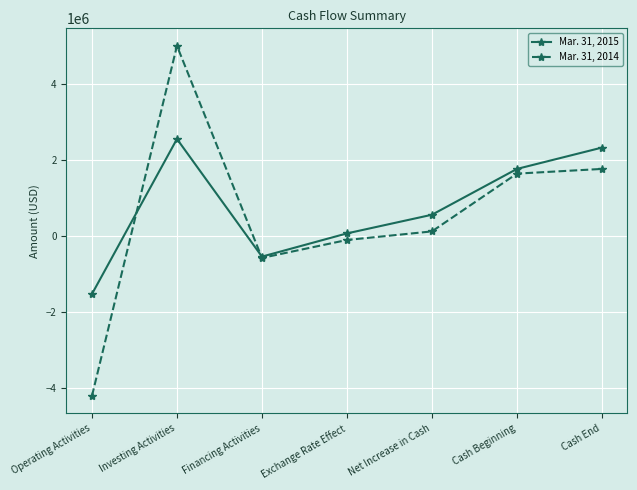

The value of Mar. 31, 2014 at Exchange Rate Effect is -103056. True or false?

True